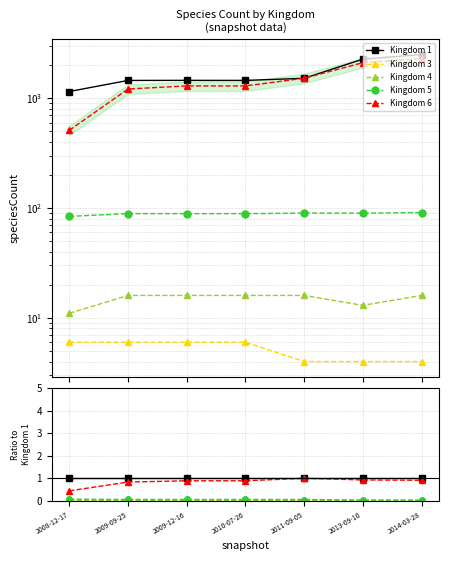

How many lines are shown in the chart?

5